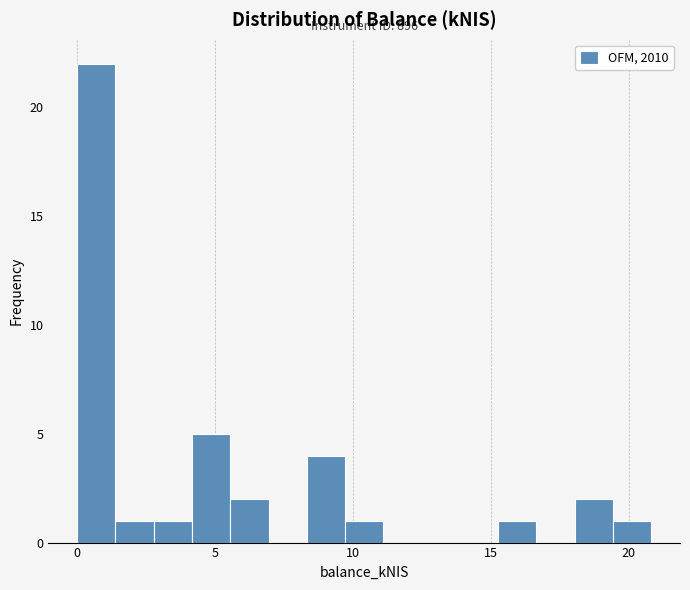

Read against the x-axis, roughly where is the centre of the tallest bar?

0.5